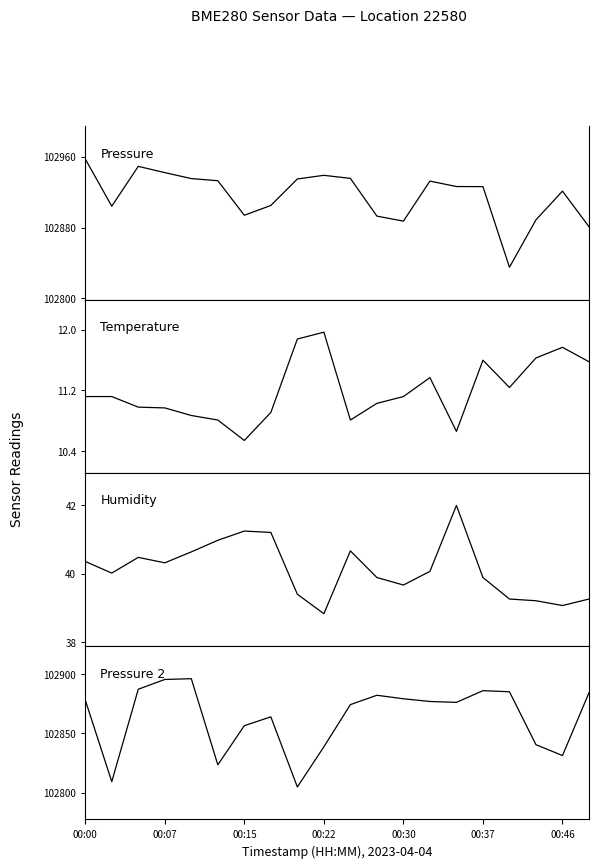

Is this an area chart (filled region under the line)?

No